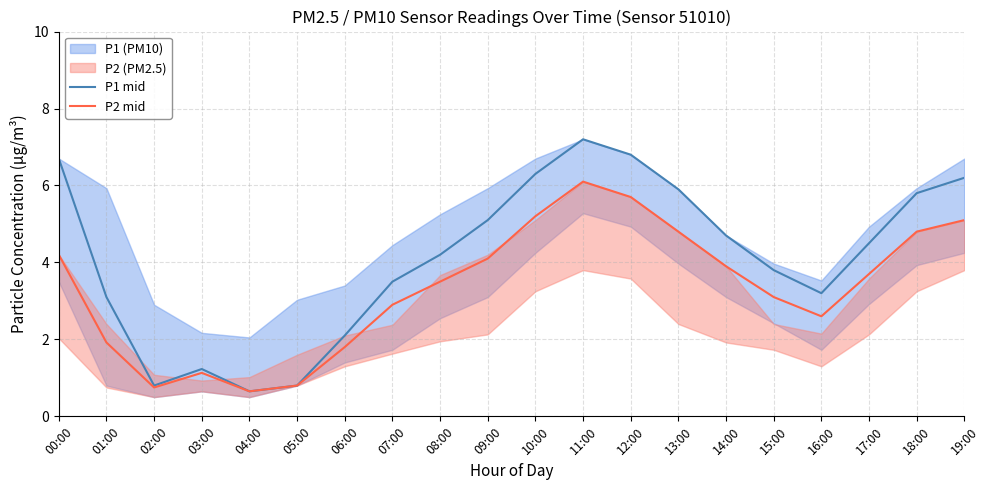

What is the value of the P1 mid point at the 15th from the left?

4.7